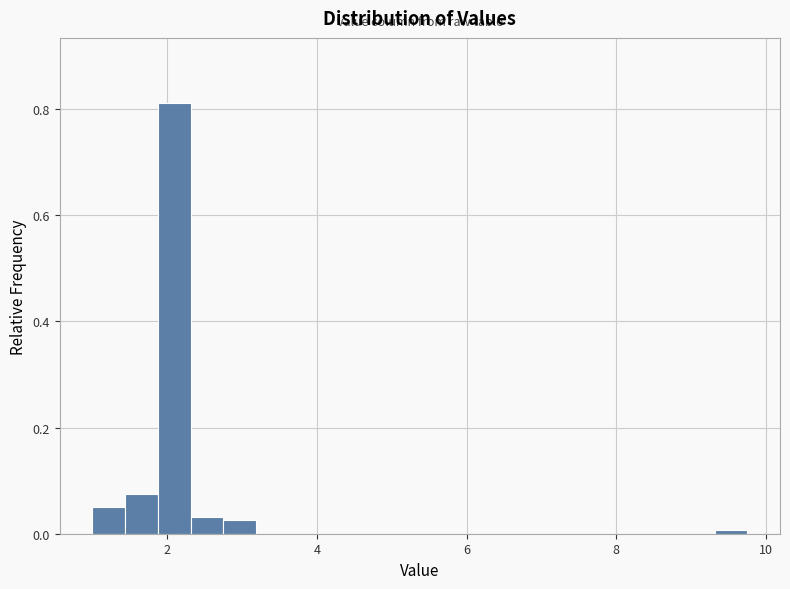

Around what value on the x-axis is the tallest bar? Give the approximate position of its centre, as read against the axis.

2.0